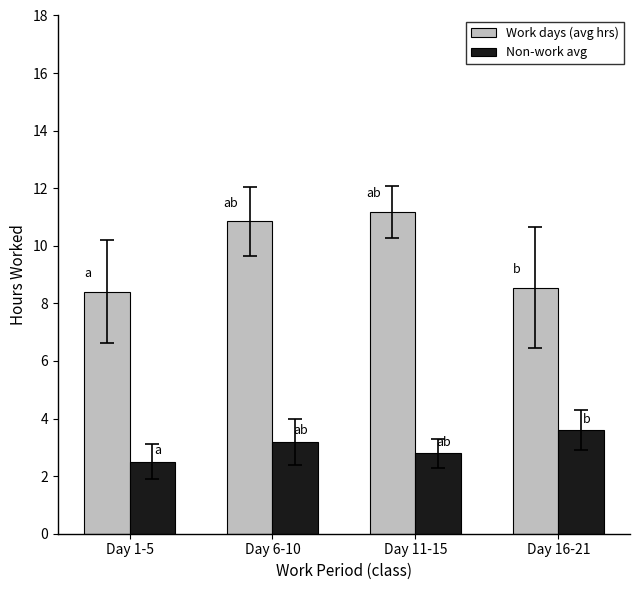

What are all the series names shown in the legend?

Work days (avg hrs), Non-work avg